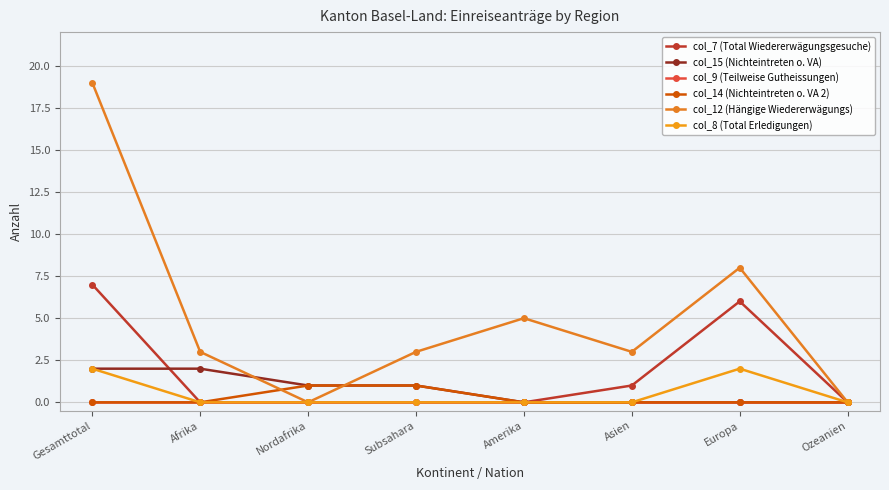

Reading left to right, transcribe all the data shown in this chart.

col_7 (Total Wiedererwägungsgesuche): 7	0	0	0	0	1	6	0
col_15 (Nichteintreten o. VA): 2	2	1	1	0	0	0	0
col_9 (Teilweise Gutheissungen): 0	0	0	0	0	0	0	0
col_14 (Nichteintreten o. VA 2): 0	0	1	1	0	0	0	0
col_12 (Hängige Wiedererwägungs): 19	3	0	3	5	3	8	0
col_8 (Total Erledigungen): 2	0	0	0	0	0	2	0